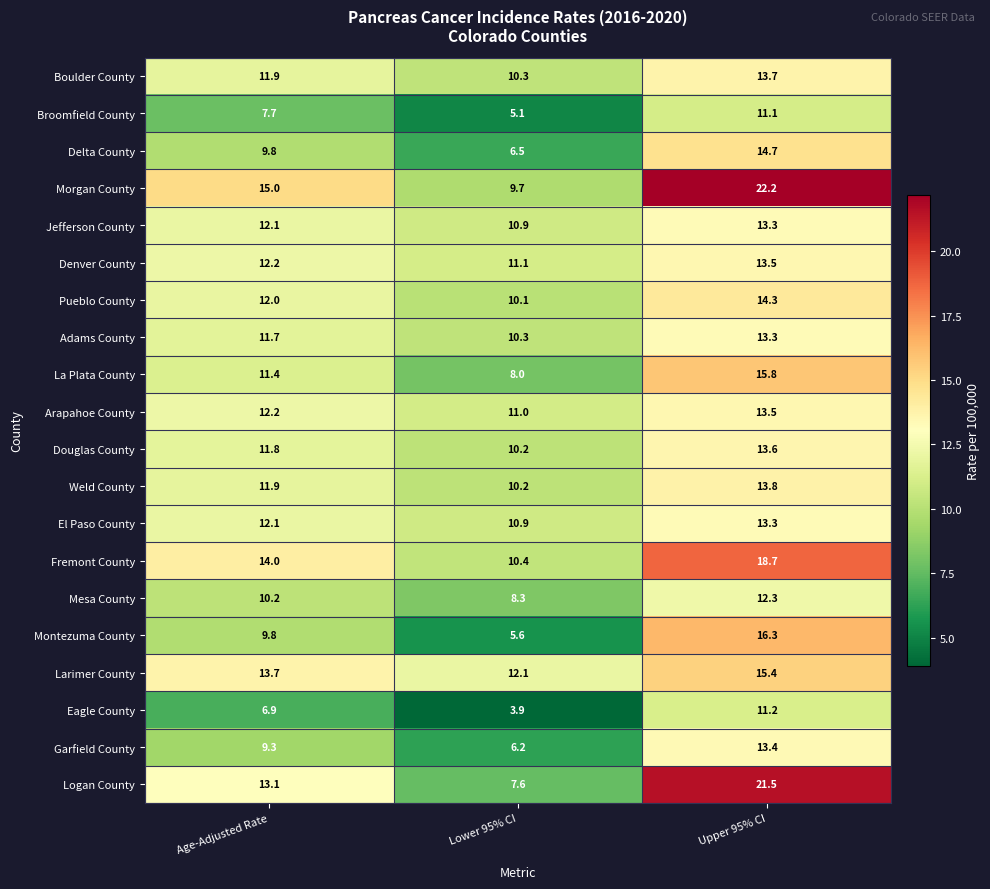

Which category has the highest value across all series?

Upper 95% CI